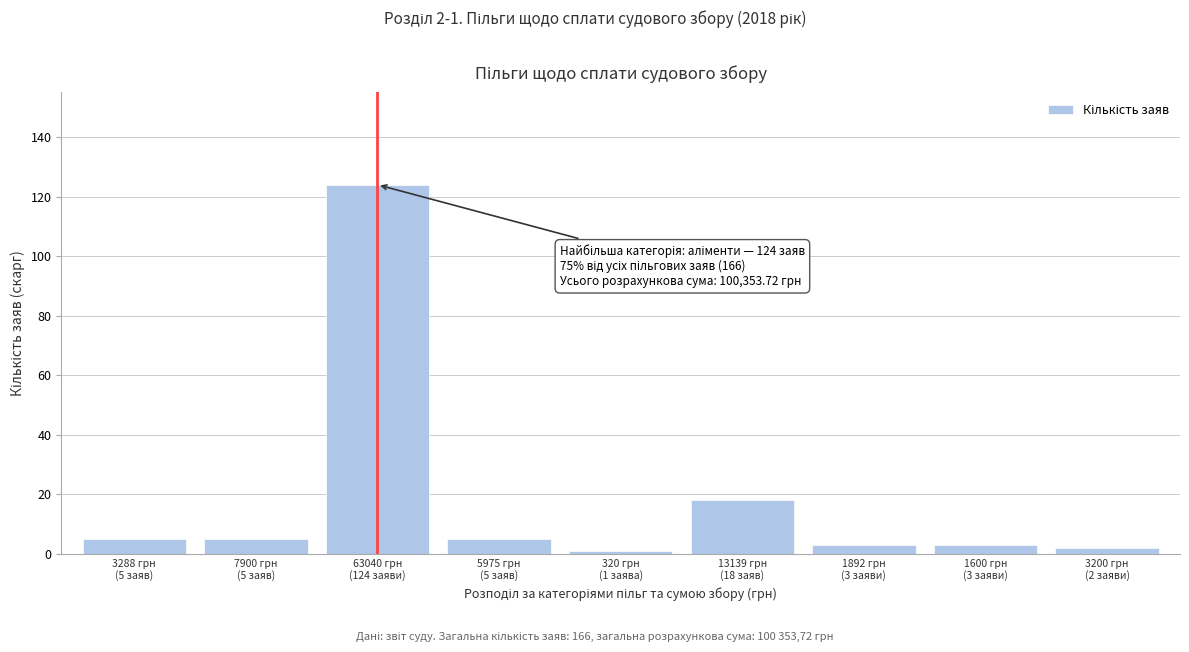

Reading right to left, list all the values displayed in this chart.

2	3	3	18	1	5	124	5	5